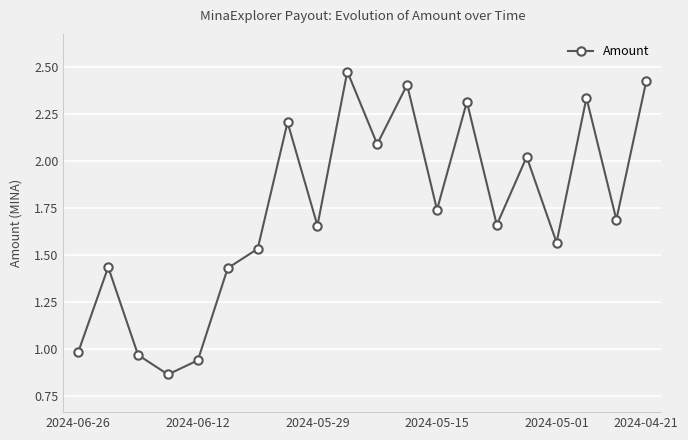

True or false: the data has more than 0 interior local peaks.

True